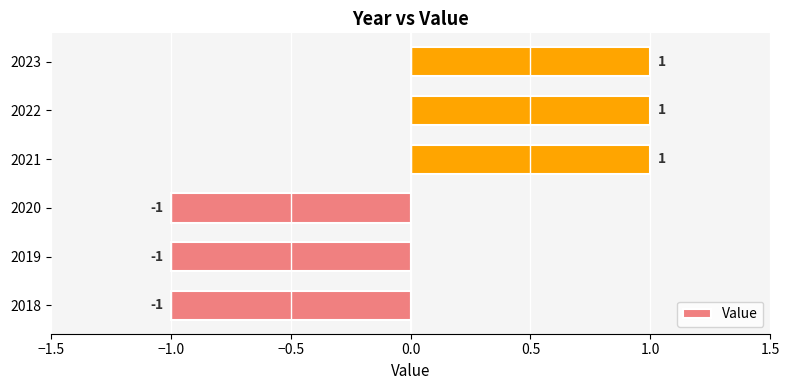

What is the ratio of the value at 2022 to the value at 2023?

1.0